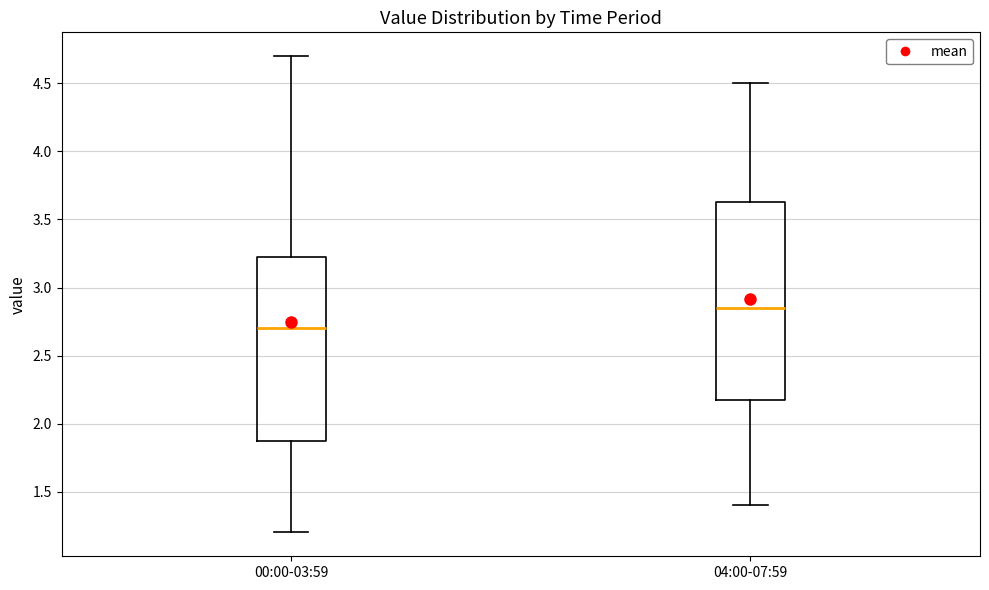

Which box has the highest median line?

04:00-07:59